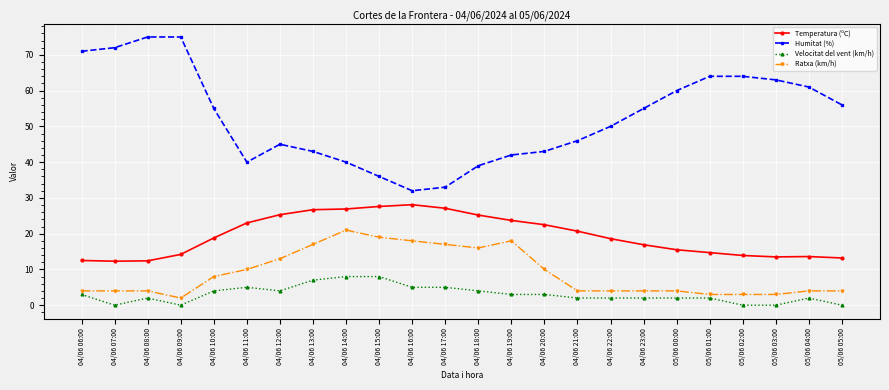

What is the total value across all series at 04/06 10:00?

85.8